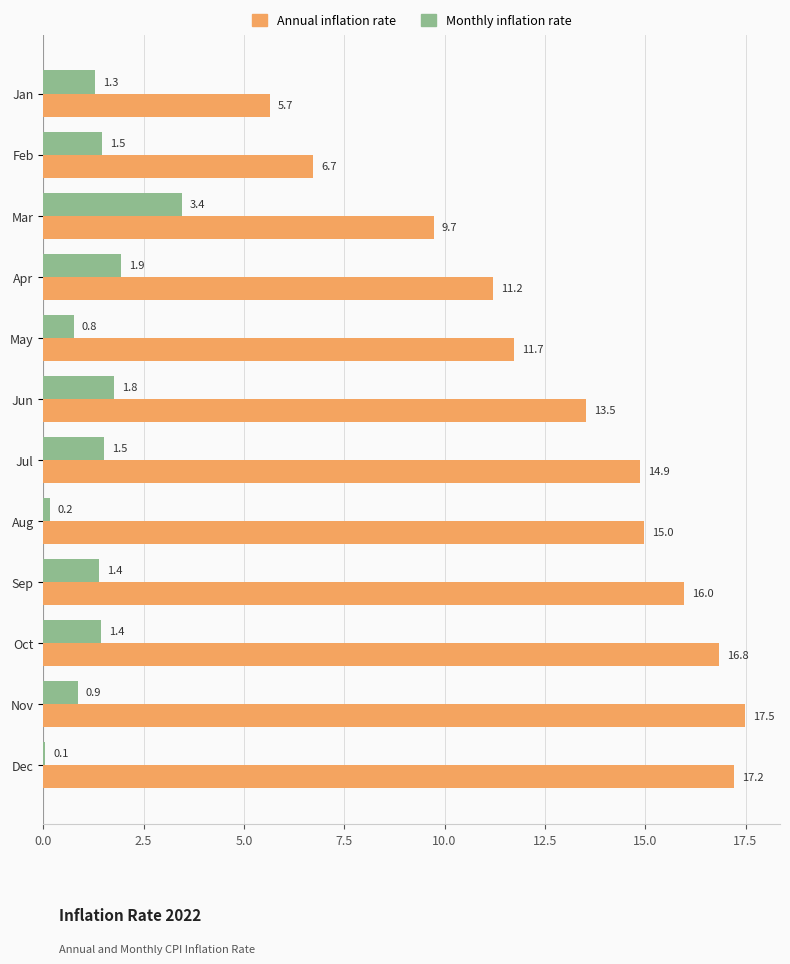

How many data points does each series have?

12